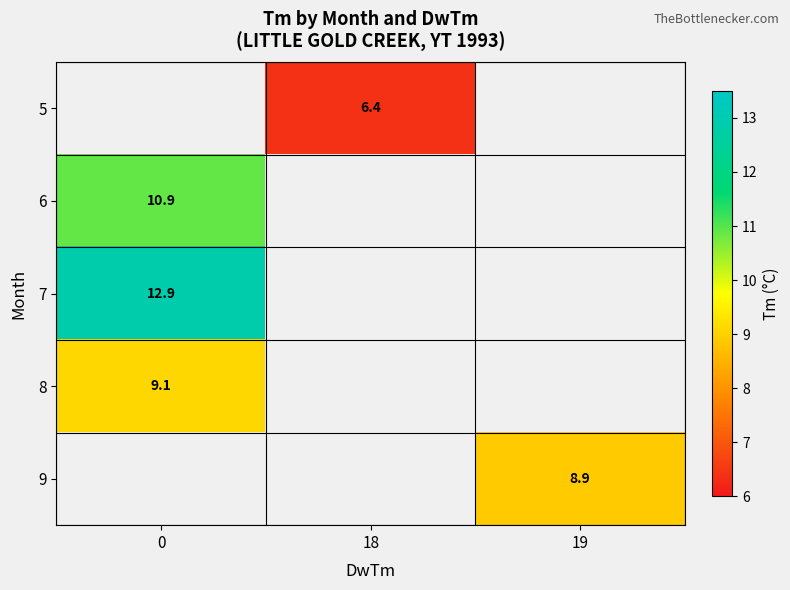

The 7 series shows 22.7 at 0. True or false?

False